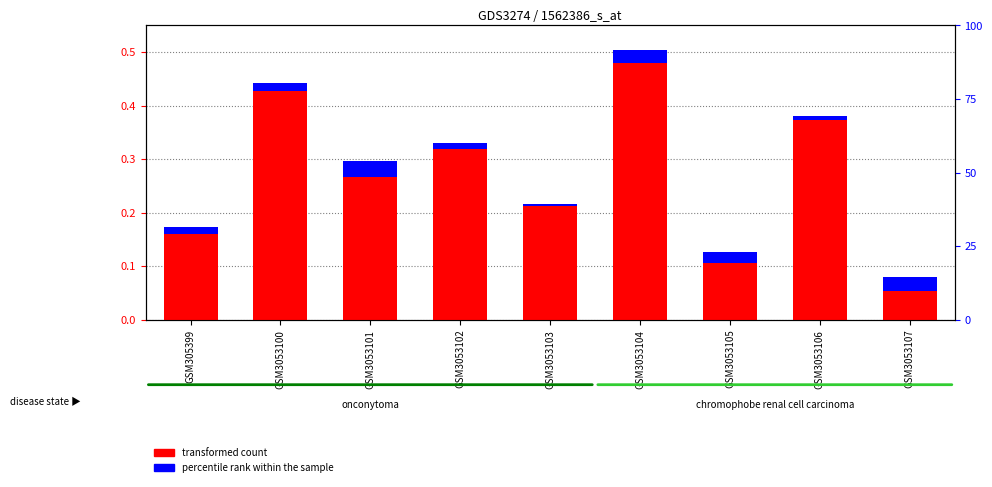

Rank the series by their average value, from lowest to highest.

percentile rank within the sample, transformed count